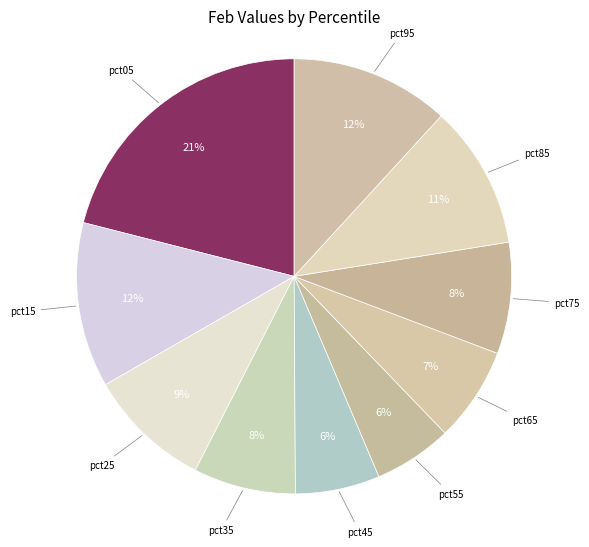

To the nearest percent, what is the average slice percentage?

10%